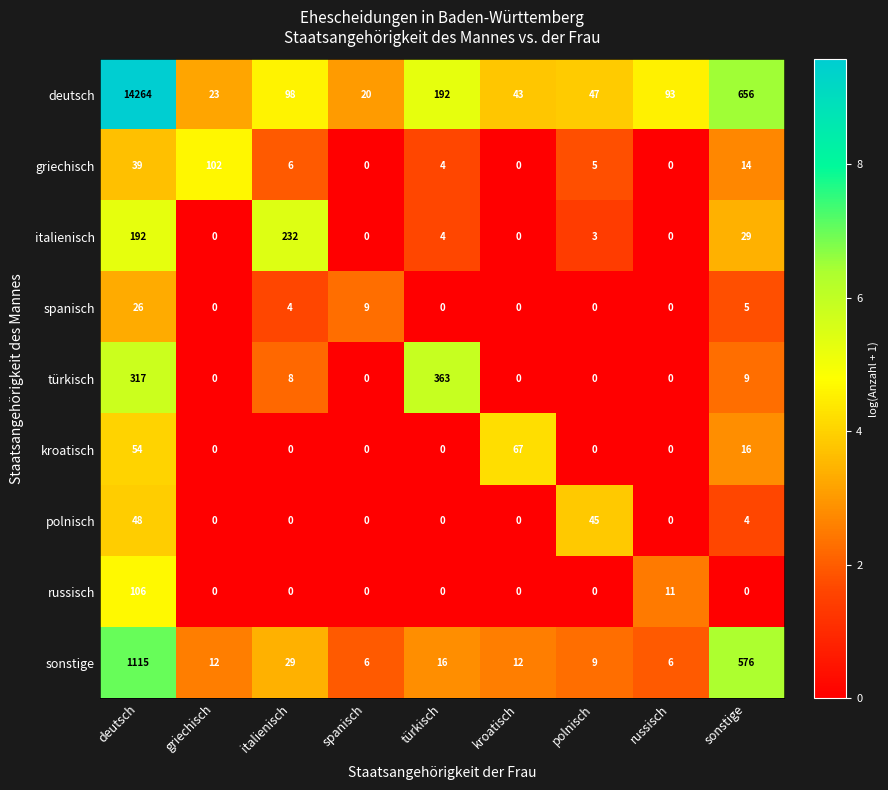

Which series has the widest spread of values?

deutsch